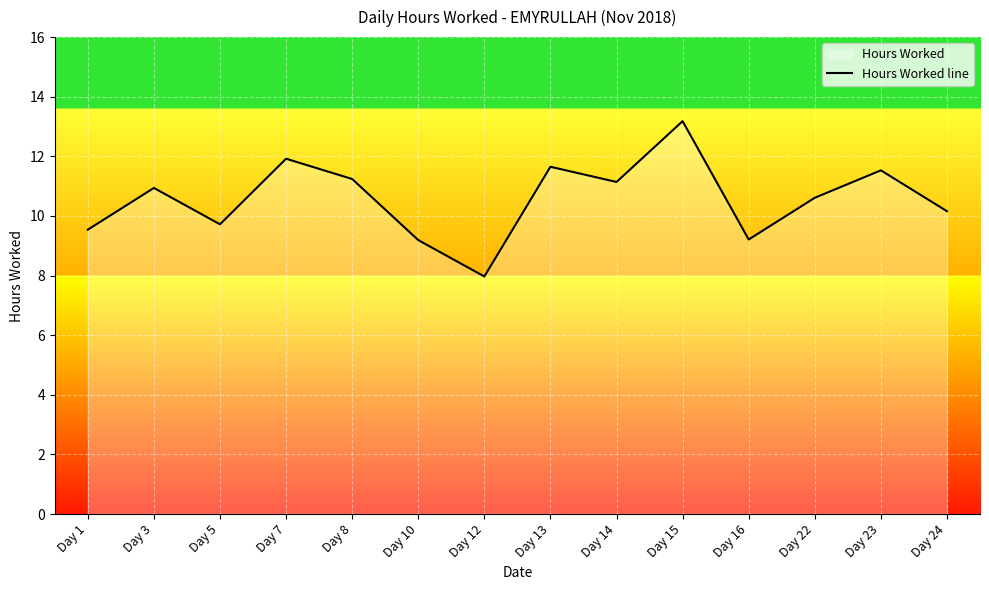

How many categories are shown in the chart?

14